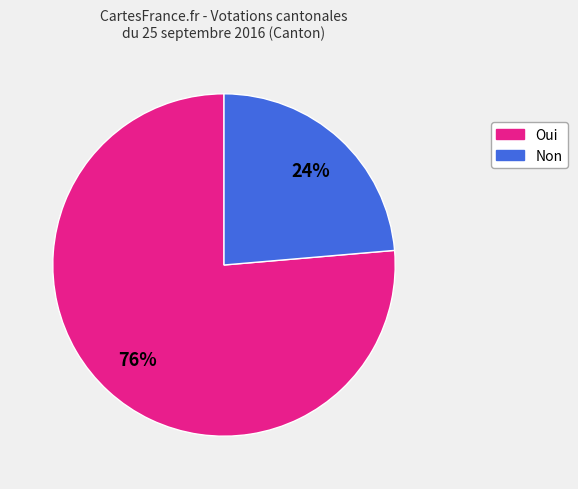

The Non slice represents 33% of the pie. True or false?

False